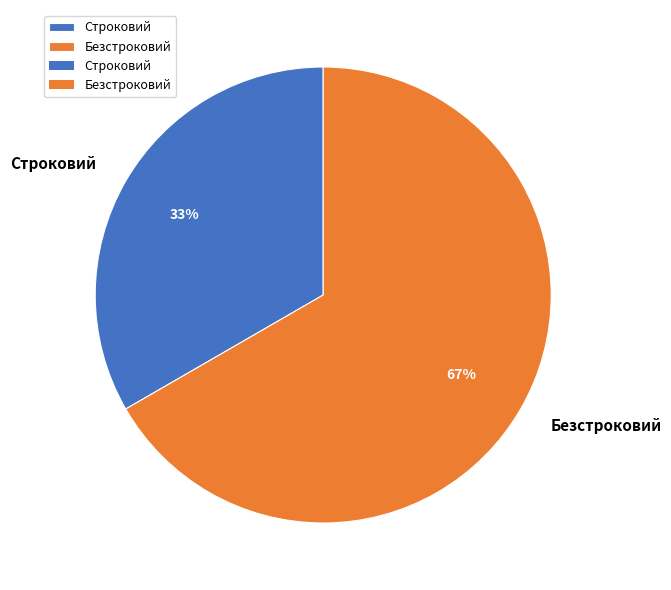

What is the majority slice?

Безстроковий